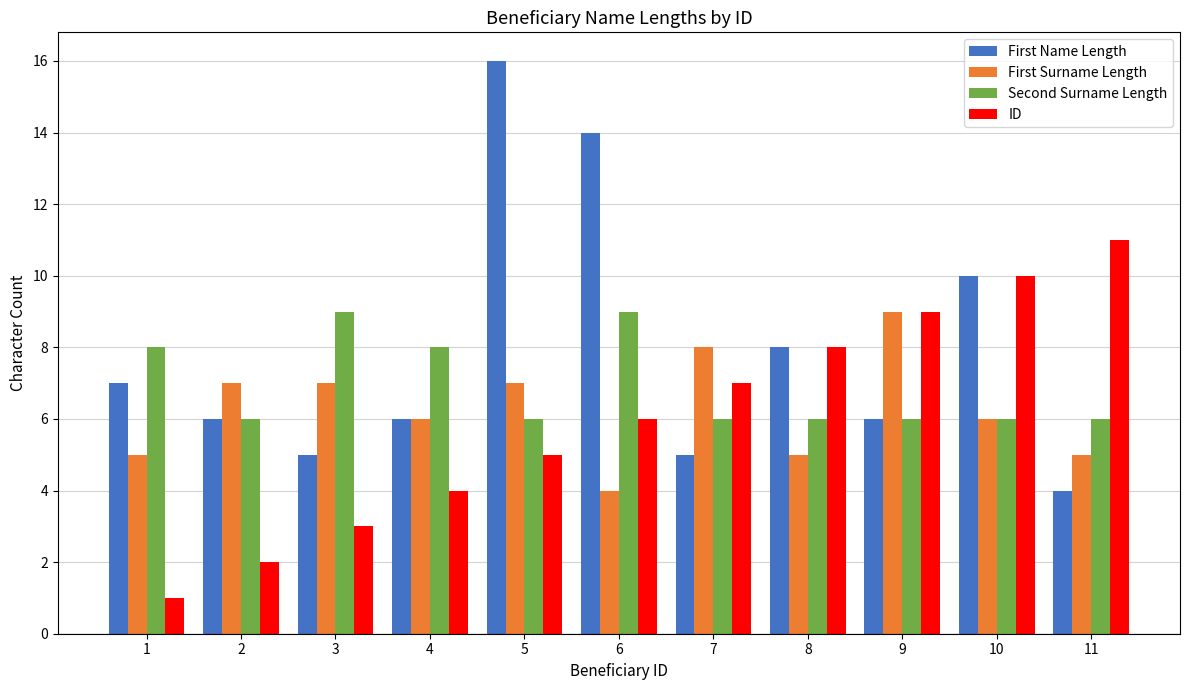

At which category does the chart reach its minimum across all series?

1